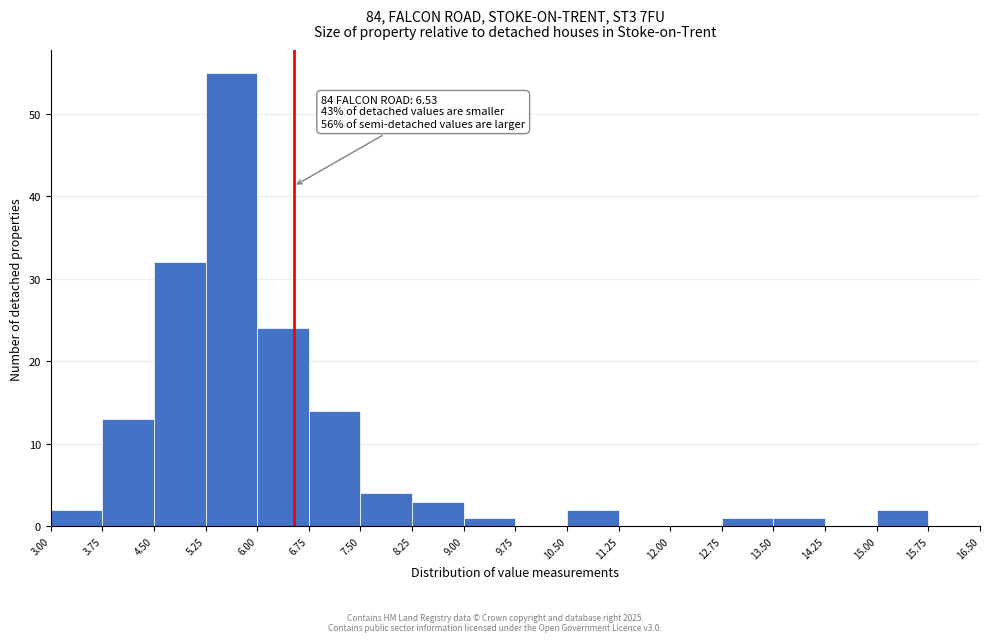

Which range on the x-axis has the tallest bar?

5.25 to 6.00